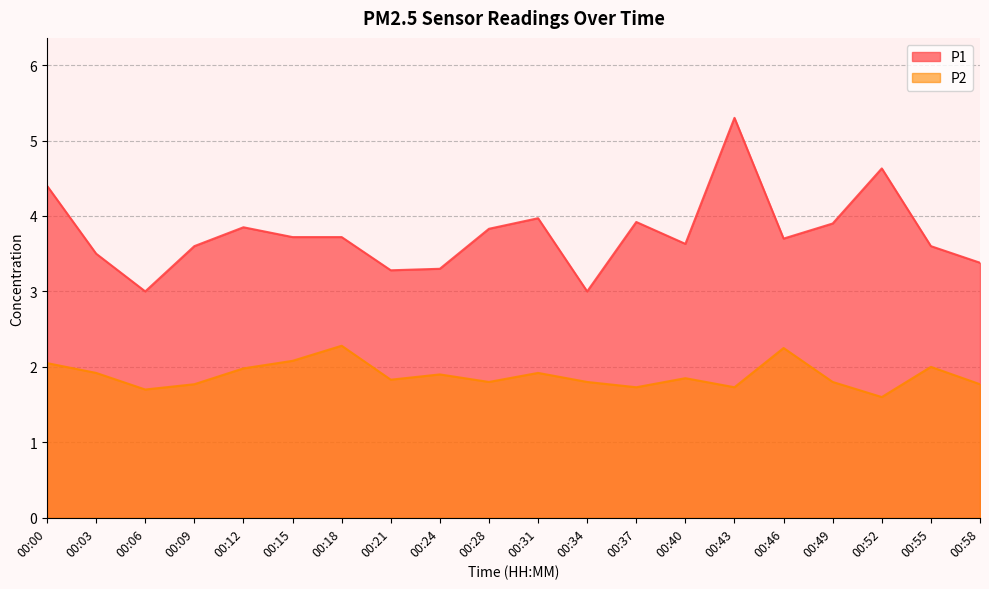

At how many categories does at least one series exceed 4?

3